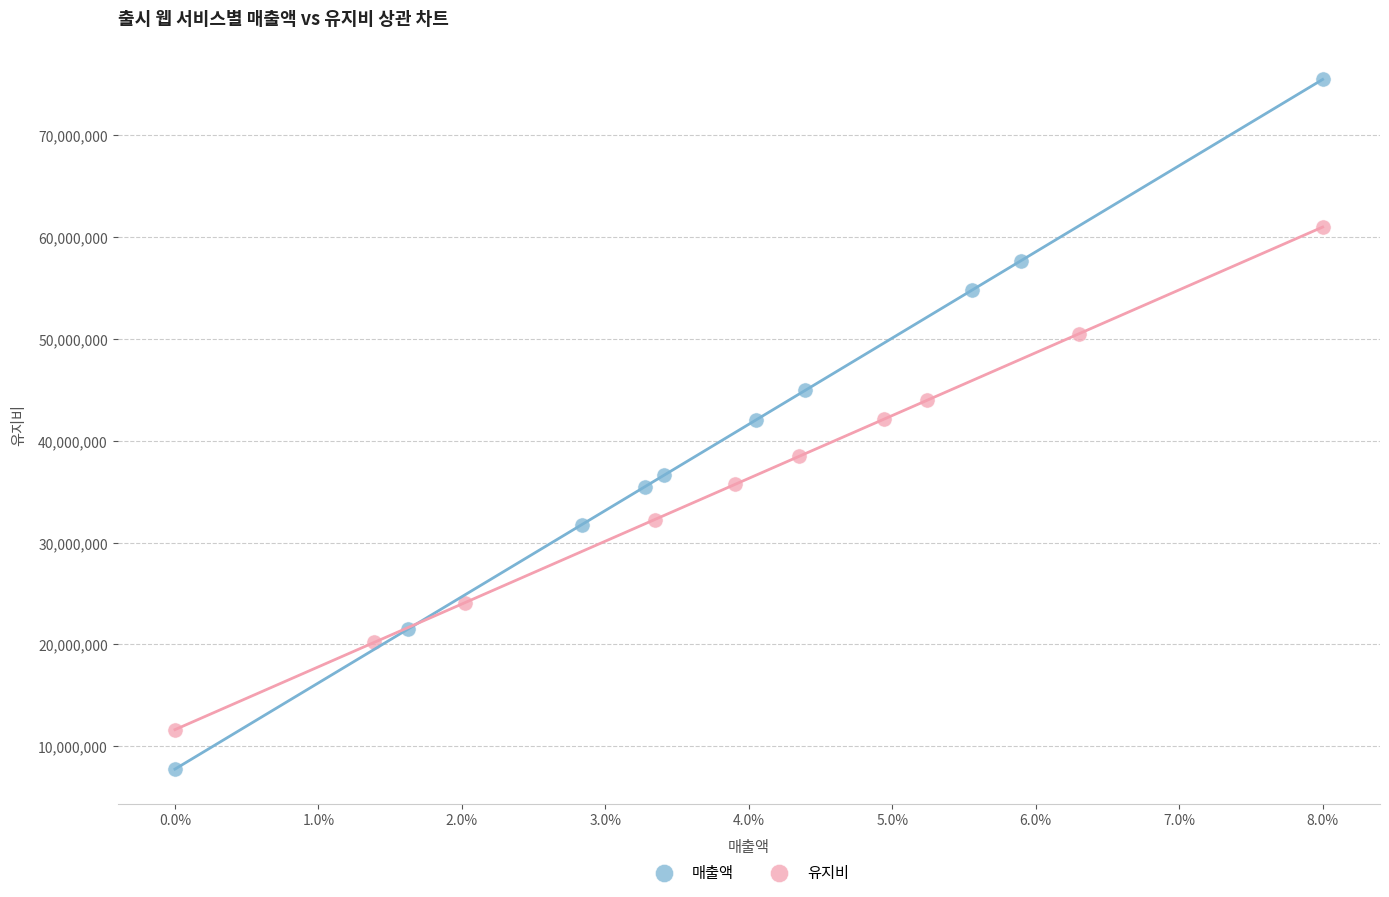

Which series contains the lowest Y value?

매출액